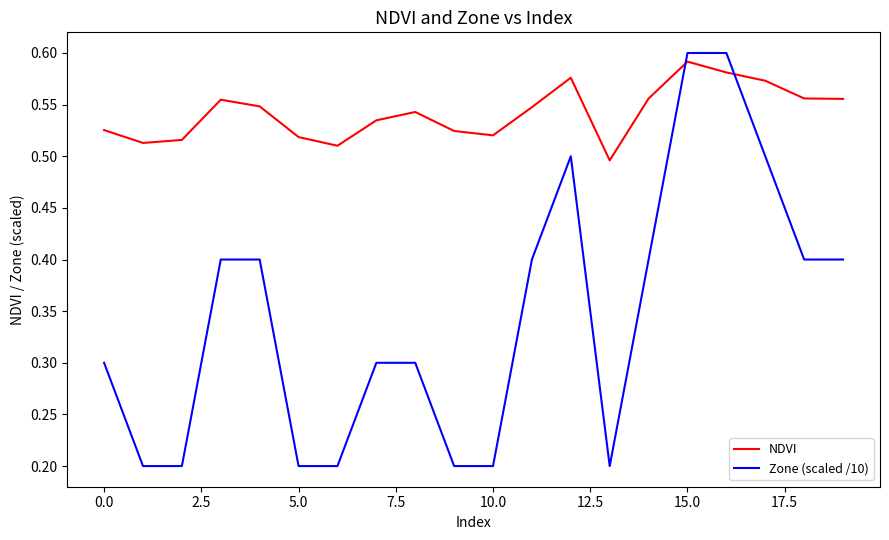

Rank the series by their average value, from highest to lowest.

NDVI, Zone (scaled /10)